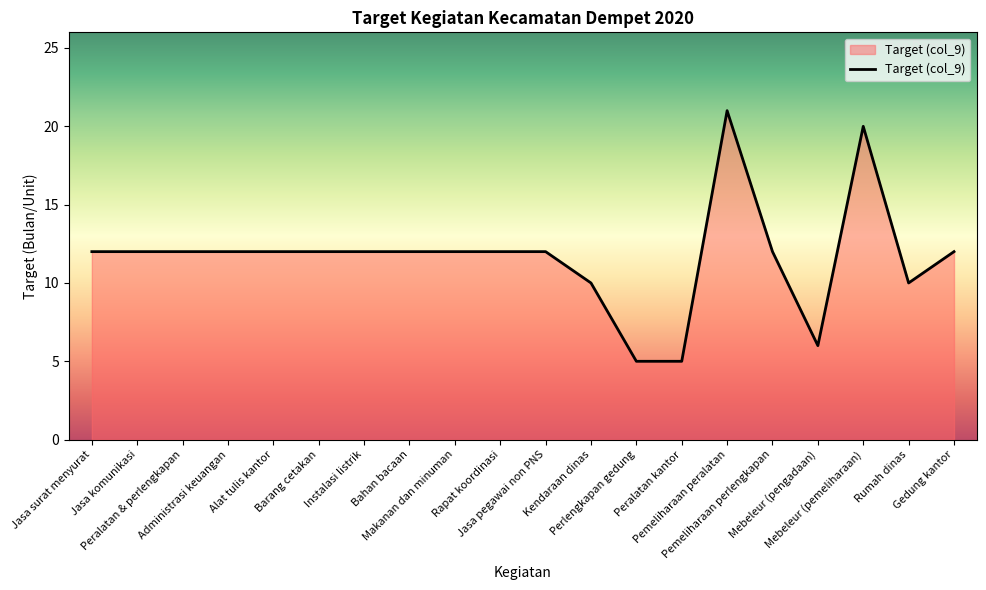

What position from the left is Perlengkapan gedung?

13